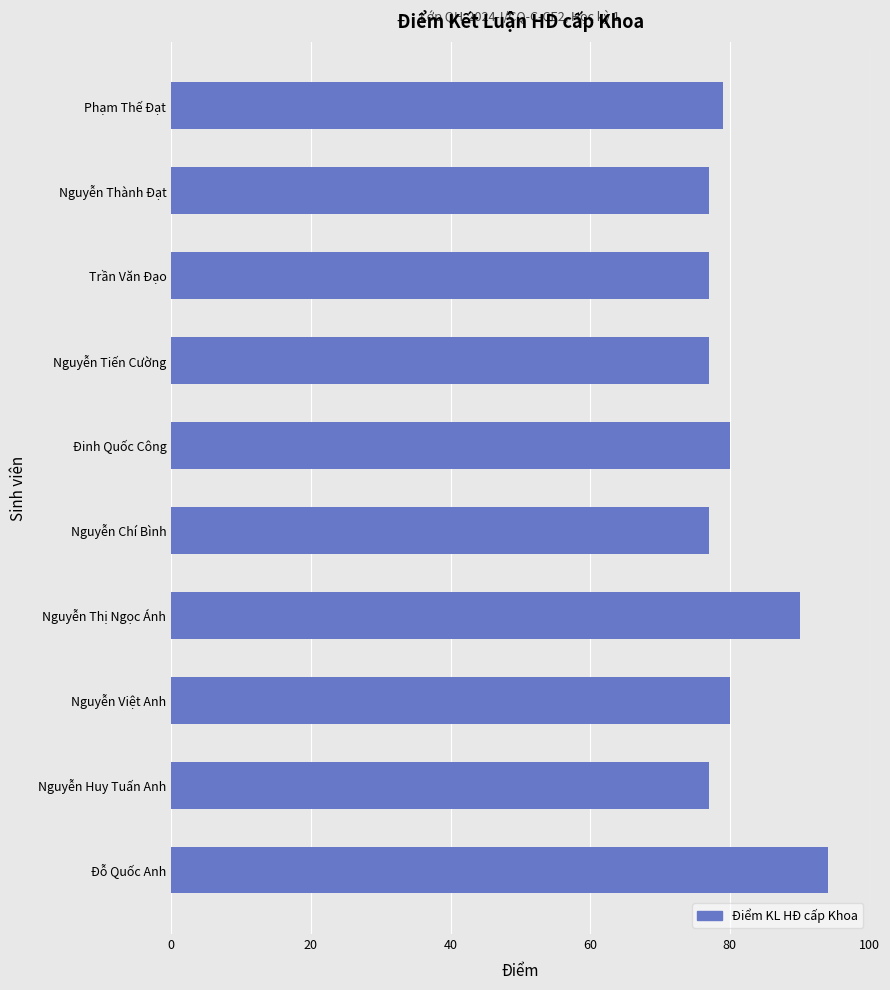

The value at Nguyễn Chí Bình is 34. True or false?

False